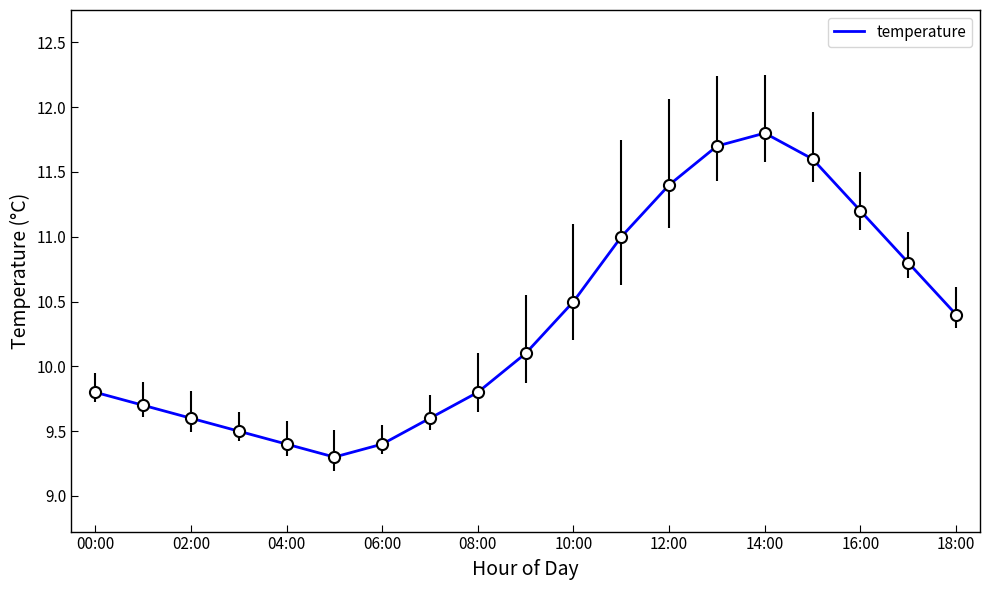

What is the maximum value shown in the chart?

11.8